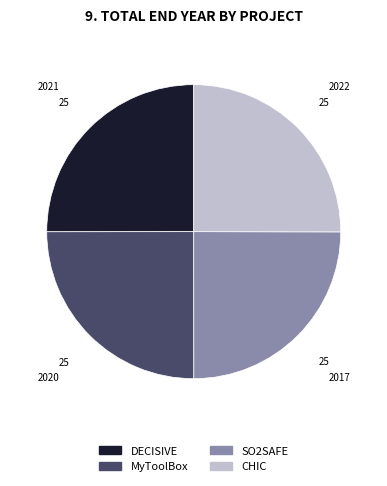

What is the ratio of the value at CHIC to the value at SO2SAFE?

1.0